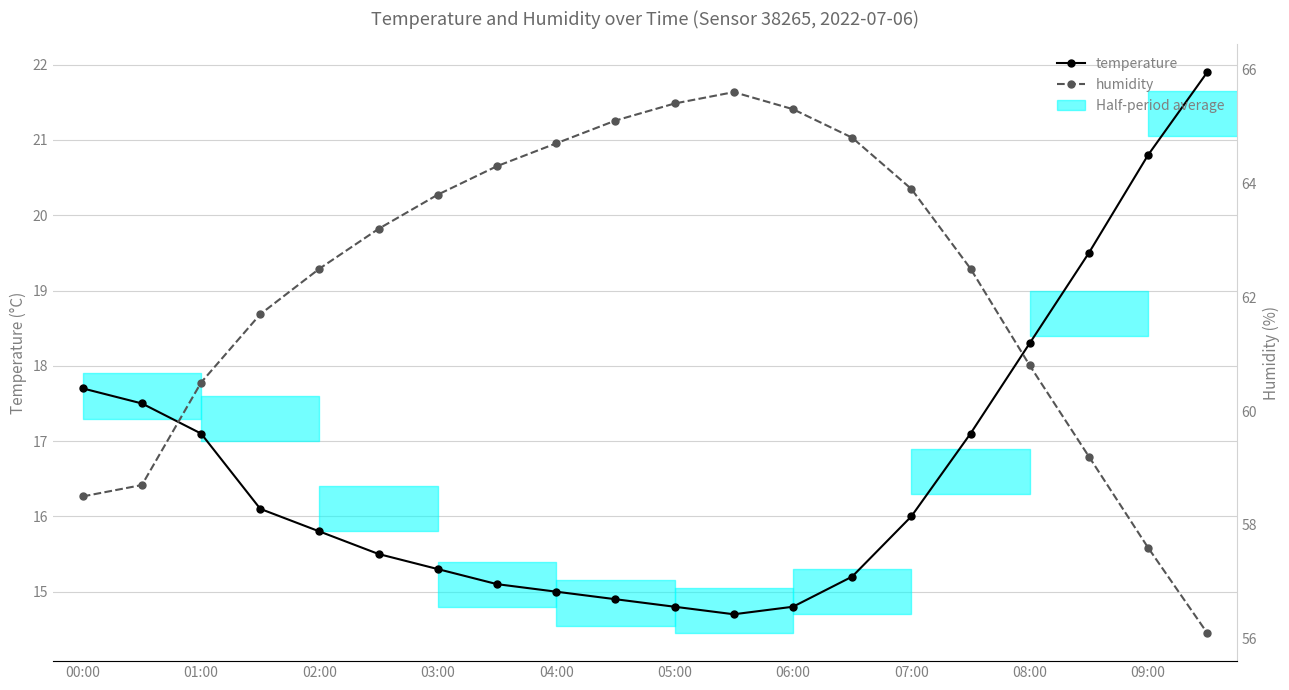

List the labels in order of humidity value, largest first.

11, 10, 12, 09:00, 13, 08:00, 07:00, 14, 06:00, 05:00, 04:00, 15, 03:00, 16, 02:00, 17, 01:00, 00:00, 18, 19